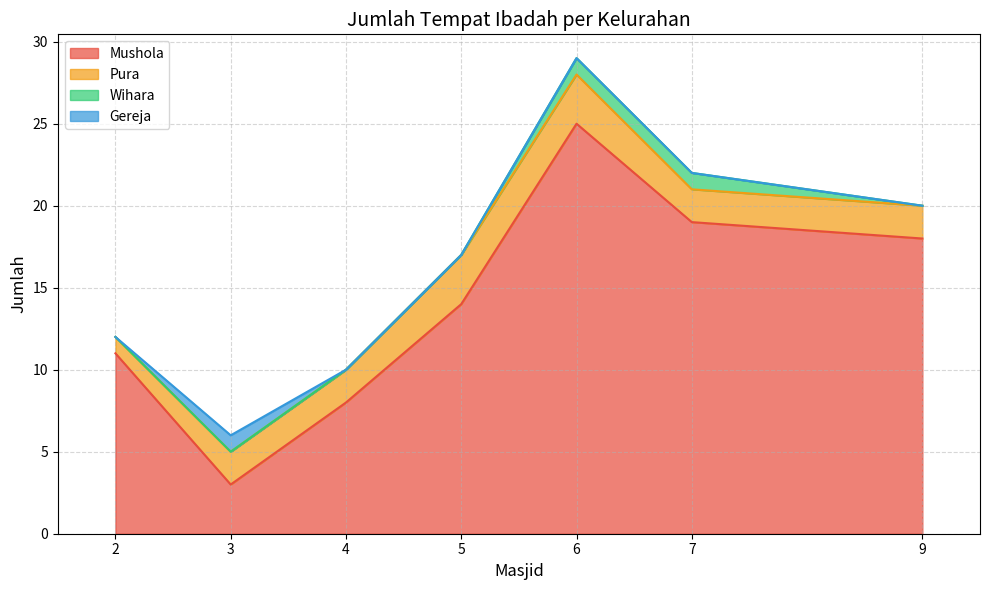

What are all the series names shown in the legend?

Mushola, Pura, Wihara, Gereja